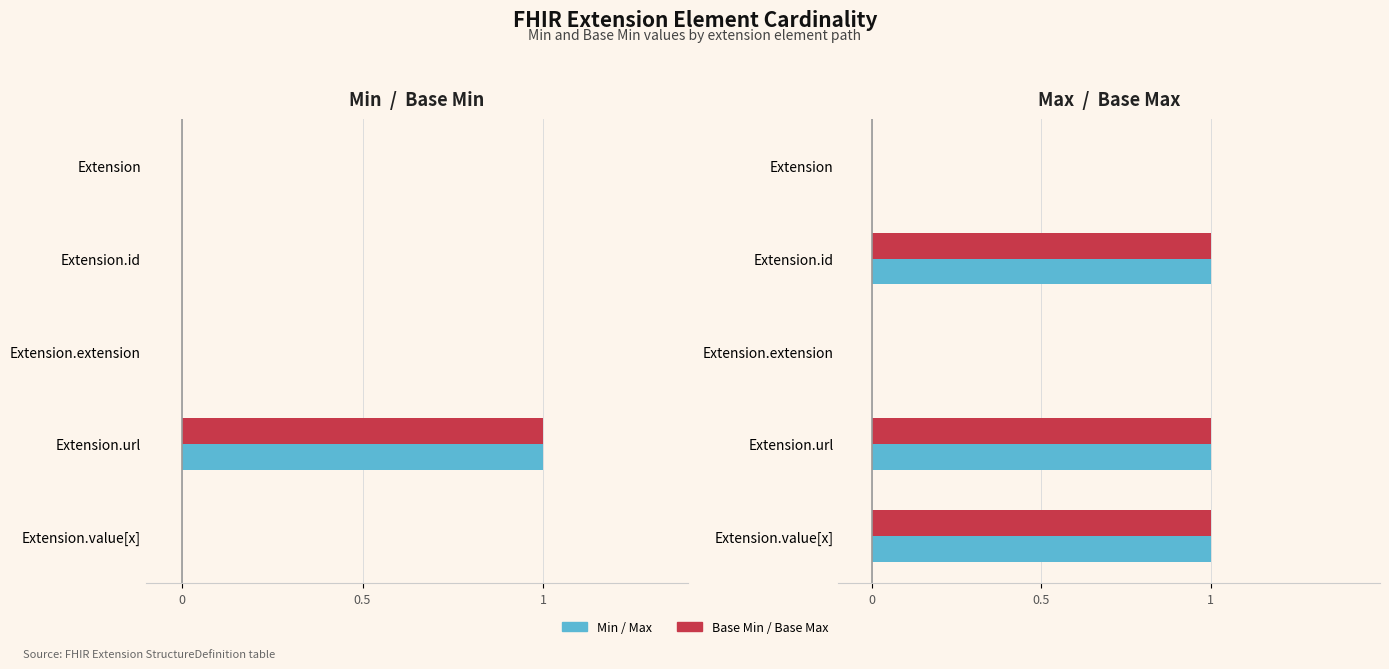

What is the difference between the maximum and minimum values in the Base Min series?

1